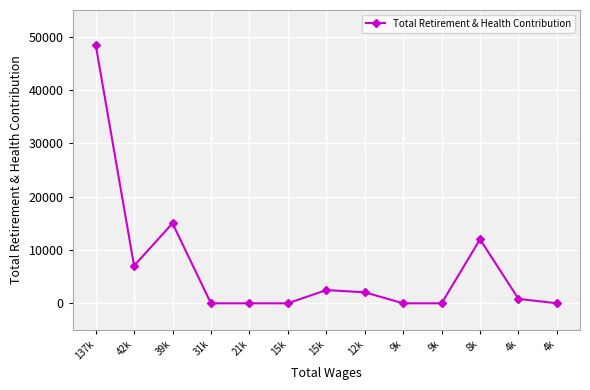

What is the average value?

6765